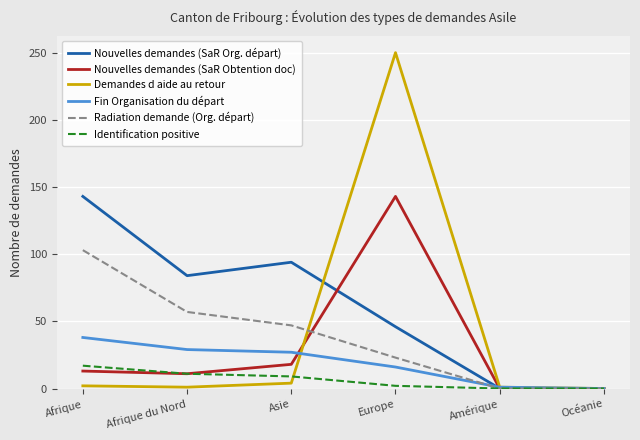

Which series has the largest range (max minus min)?

Demandes d aide au retour